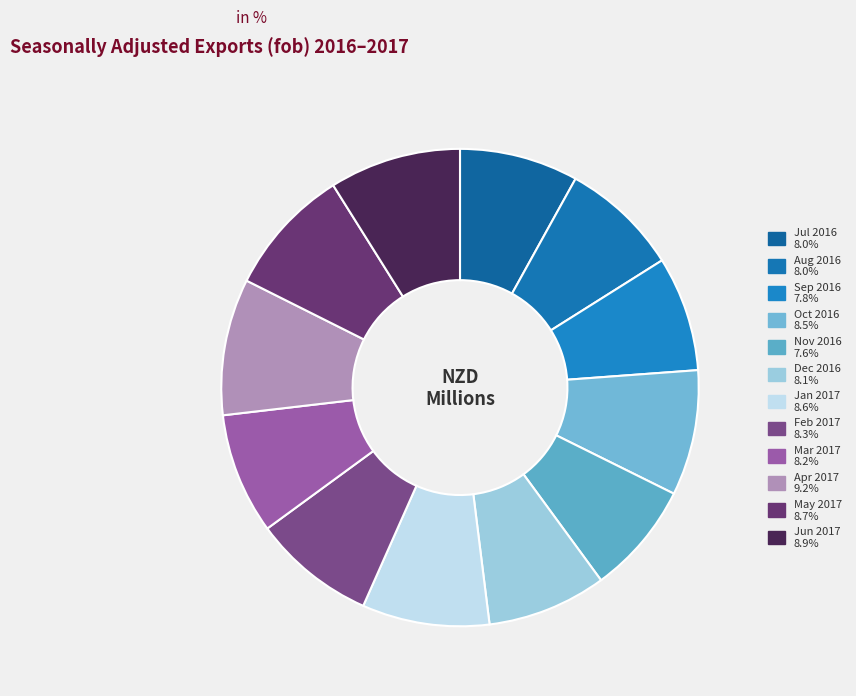

Is it true that Jul 2016 is 8% of the pie?

True